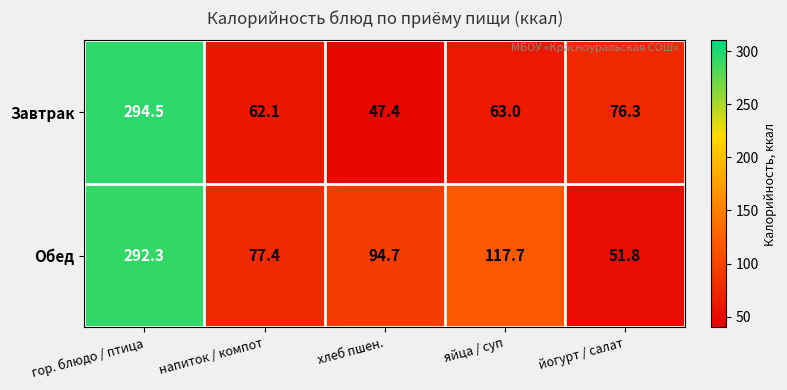

At which category is the sum across all series the highest?

гор. блюдо / птица